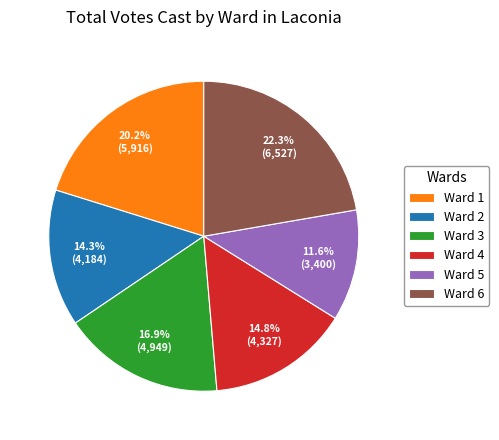

To the nearest percent, what percentage of the pie is Ward 5?

12%